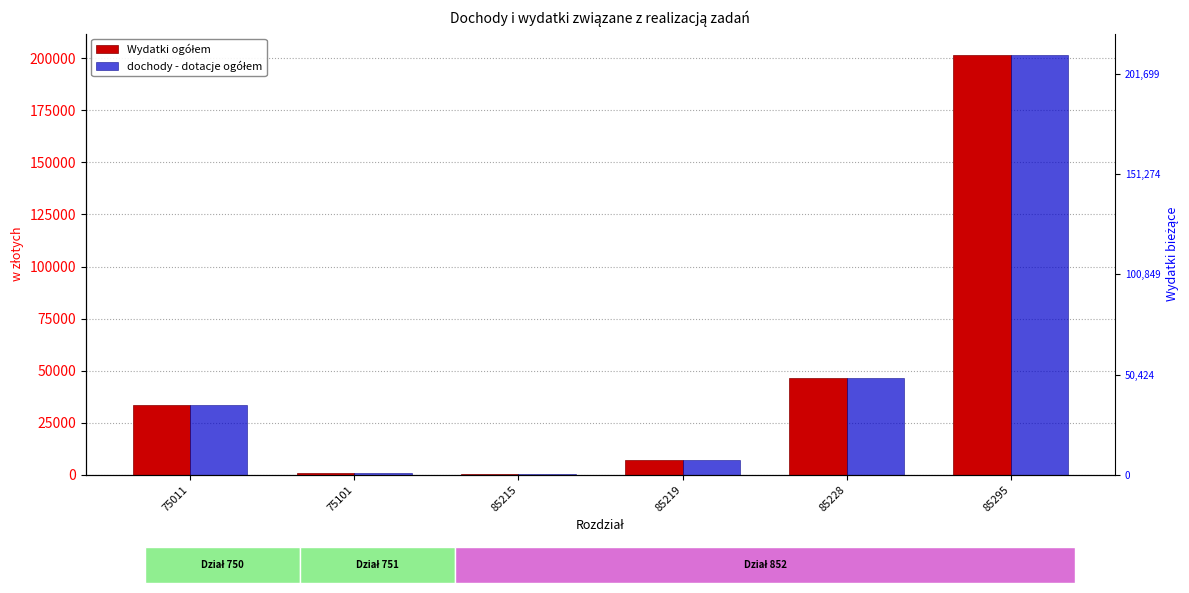

Reading left to right, list all the values displayed in this chart.

Wydatki ogółem: 33340	936	357	7165	46662	201699
dochody - dotacje ogółem: 33340	936	357	7165	46662	201699